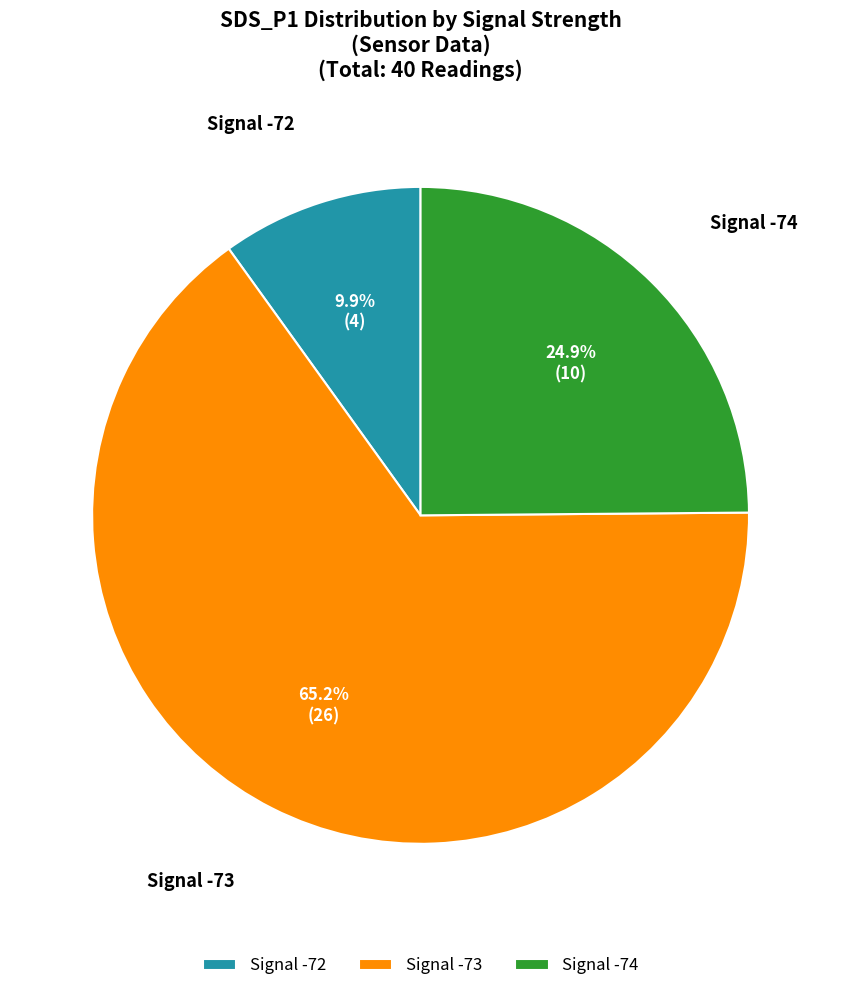

Which slice is the smallest?

Signal -72